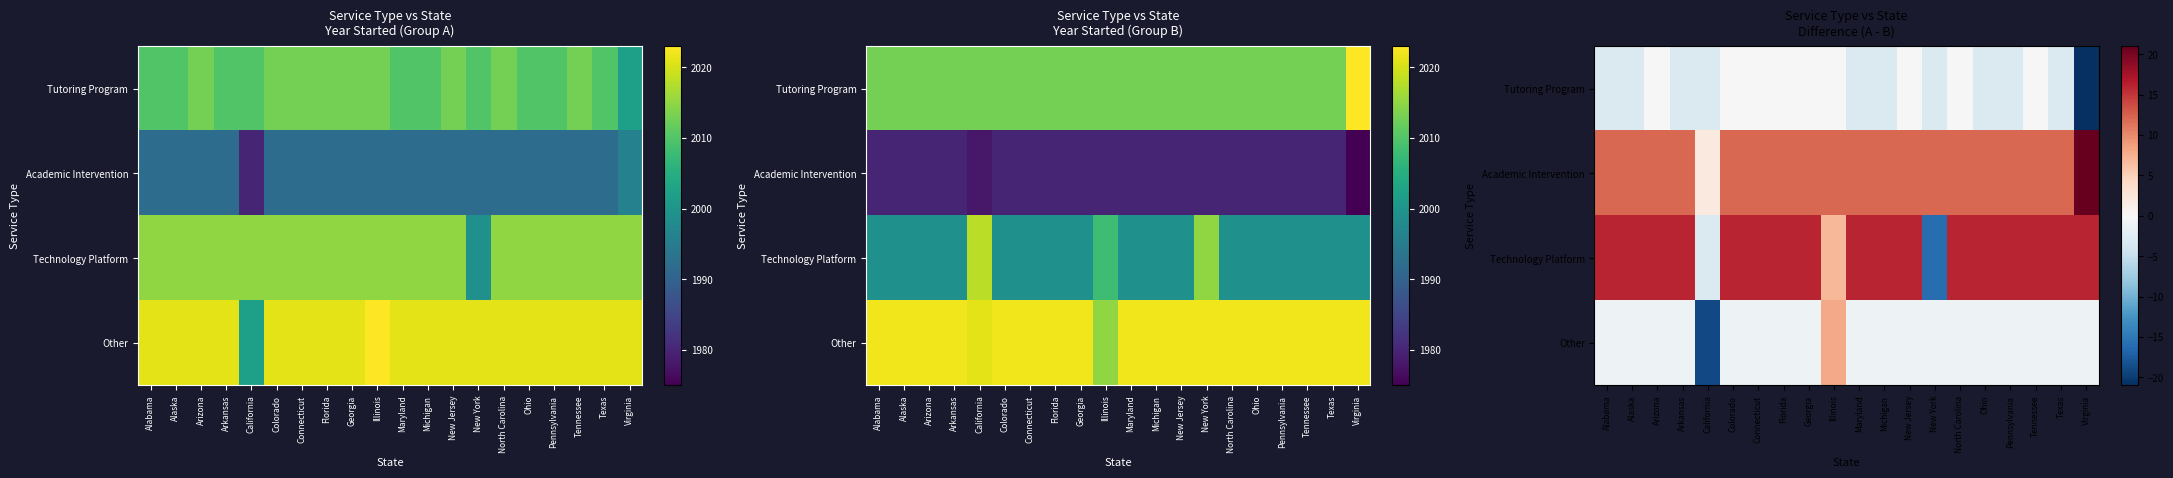

What is the approximate value of Other at Florida?

-1